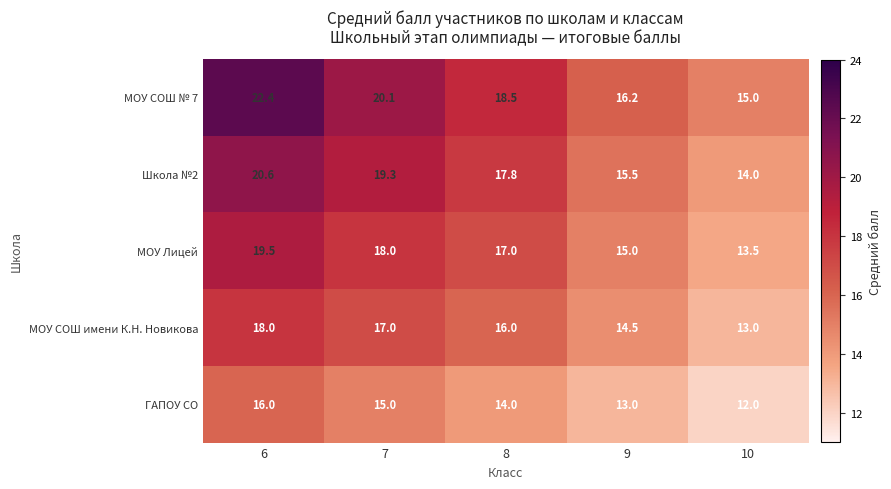

The МОУ СОШ № 7 series shows 6.2 at 6. True or false?

False